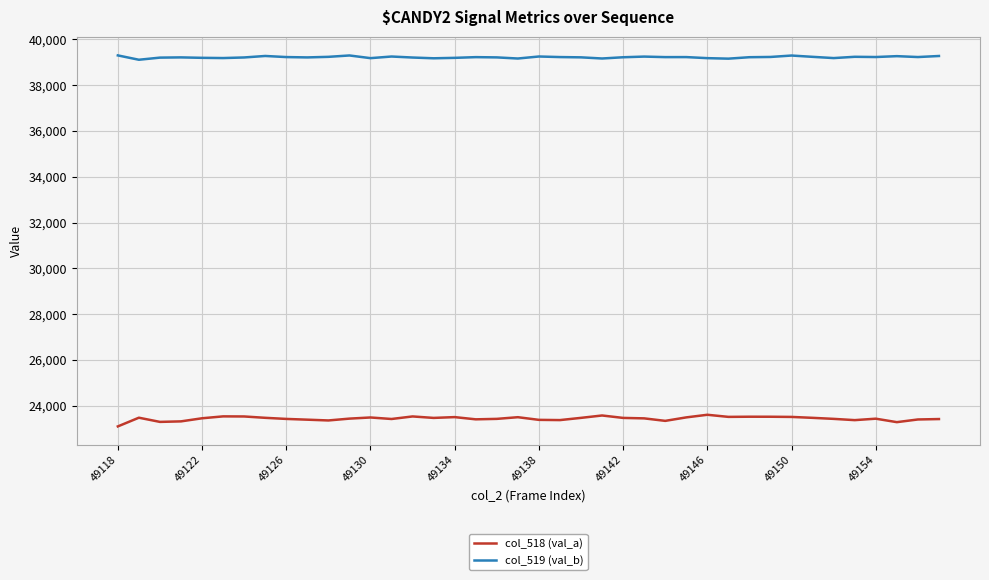

What is the minimum value for col_518 (val_a)?

23100